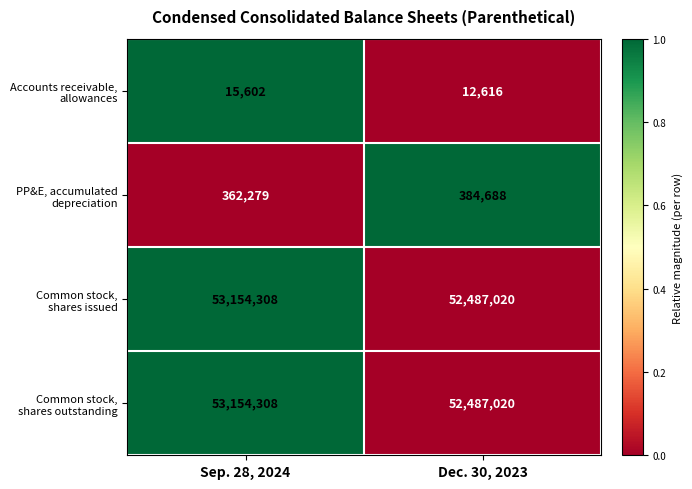

Which category has the highest value across all series?

Sep. 28, 2024